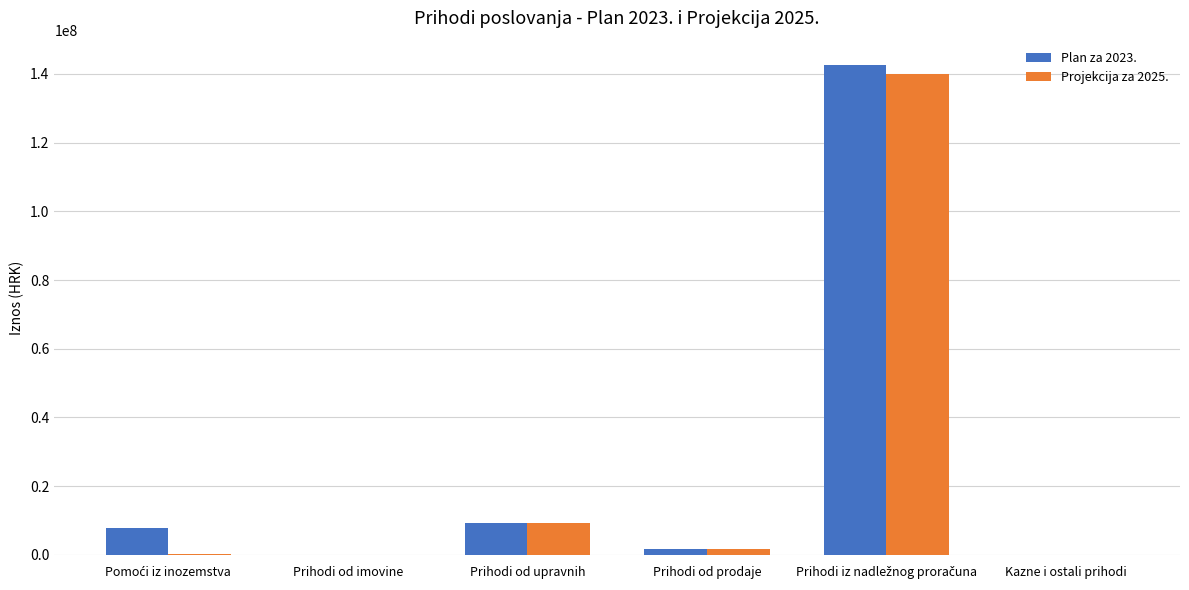

True or false: Plan za 2023. has a value of 4824911 at Prihodi od upravnih.

False